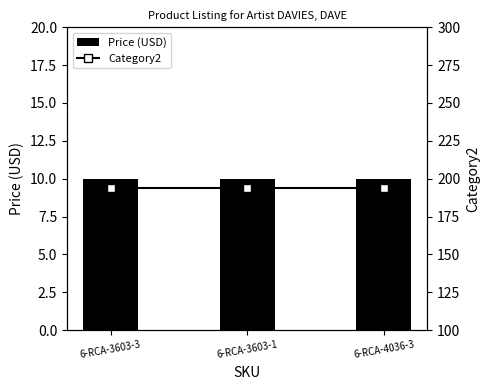

Rank the series by their maximum value, from lowest to highest.

Price (USD), Category2